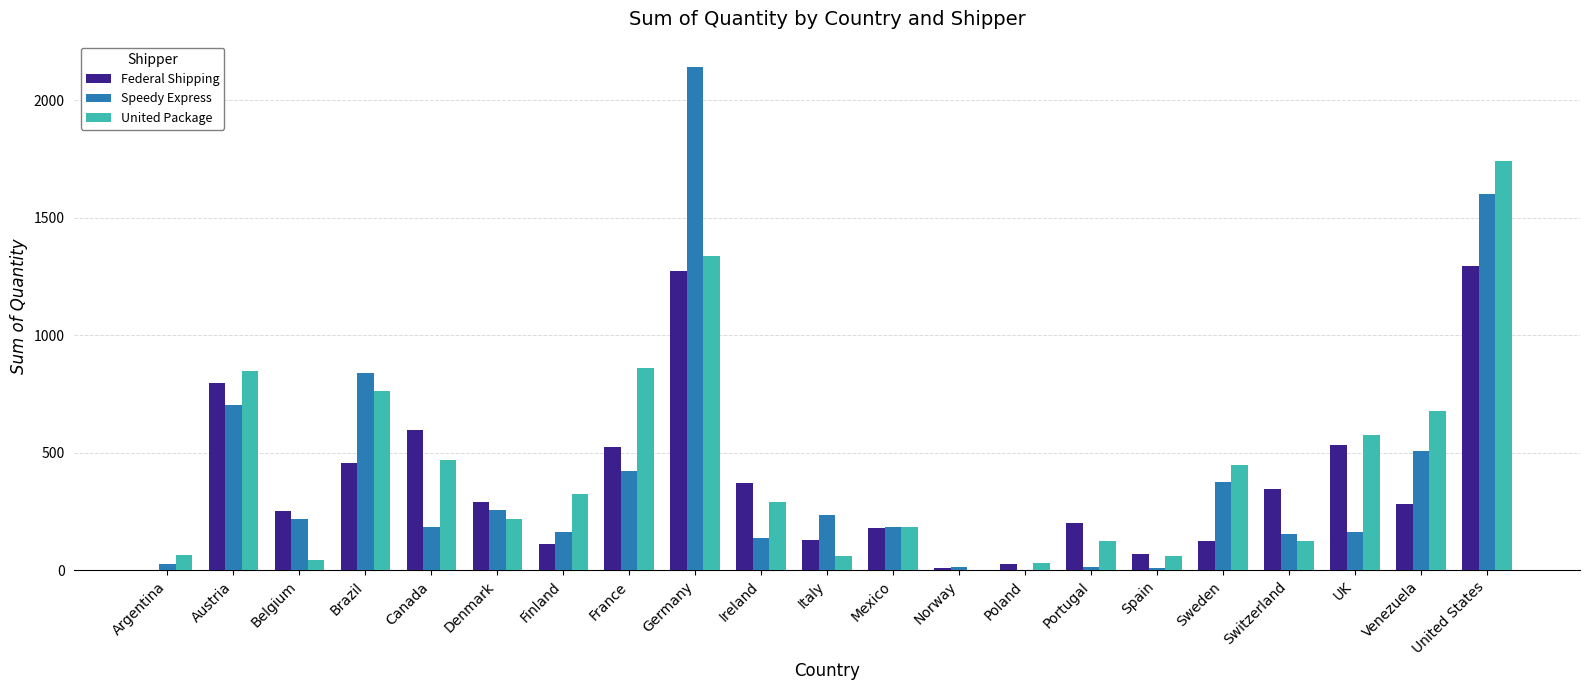

The value of United Package at Sweden is 447. True or false?

True